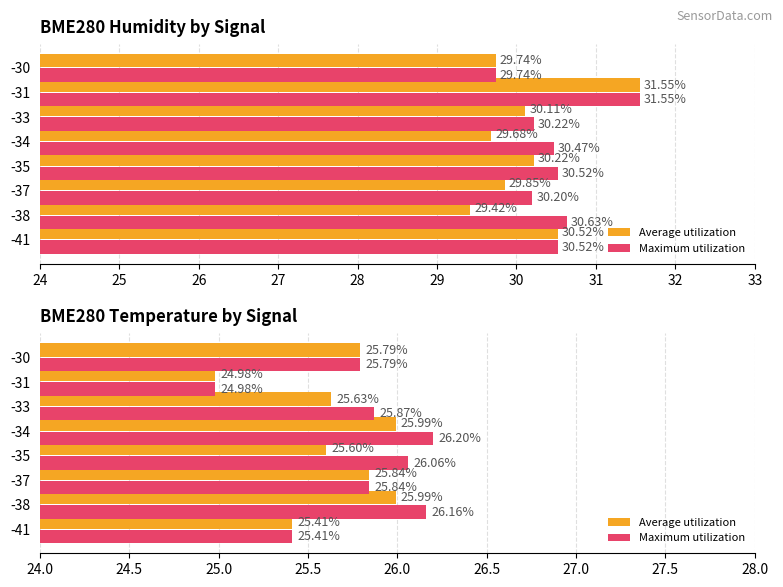

What is the smallest value displayed?

25.0